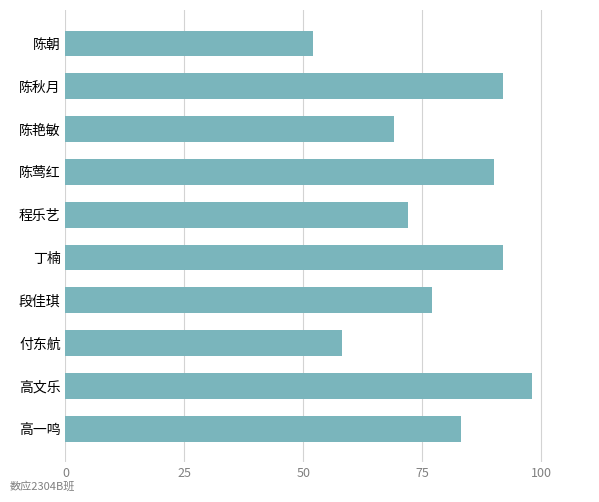

What is the difference between the maximum and minimum values?

46